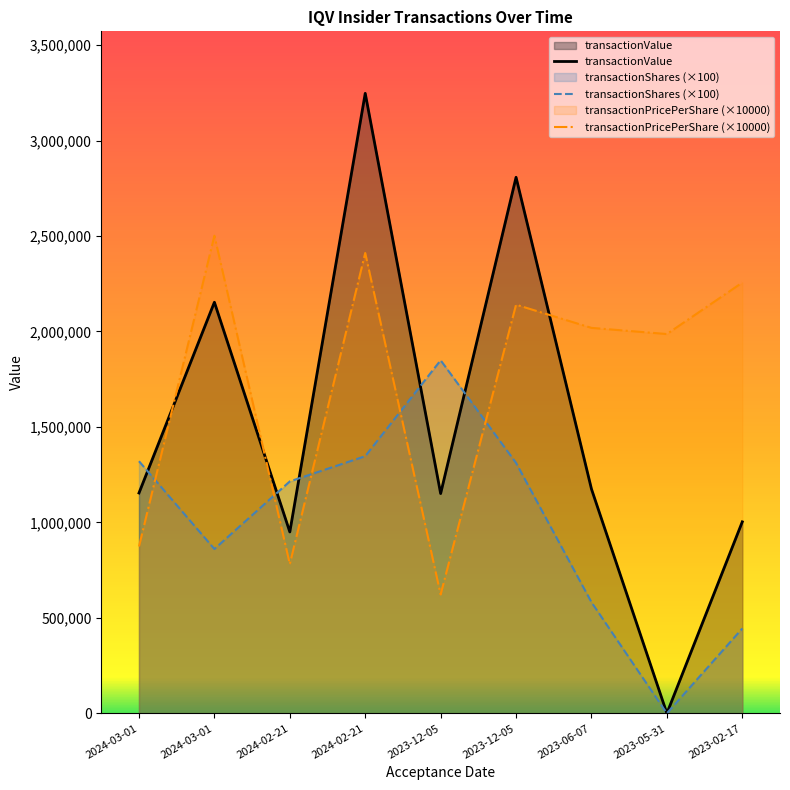

What is the label of the 7th point from the left?

2023-06-07